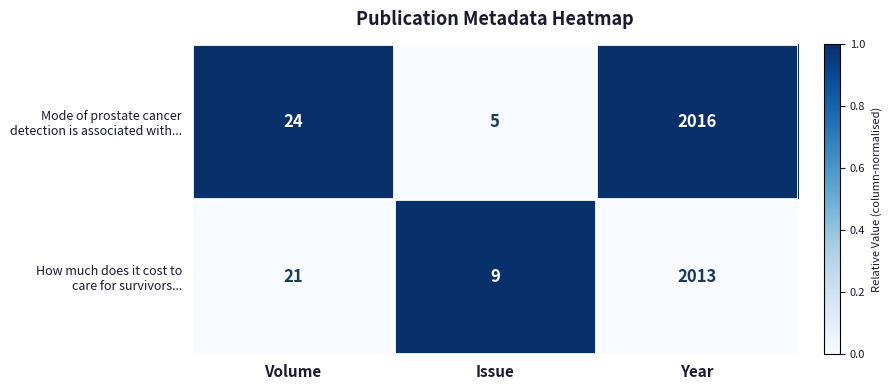

What is the total value across all series at Volume?

45